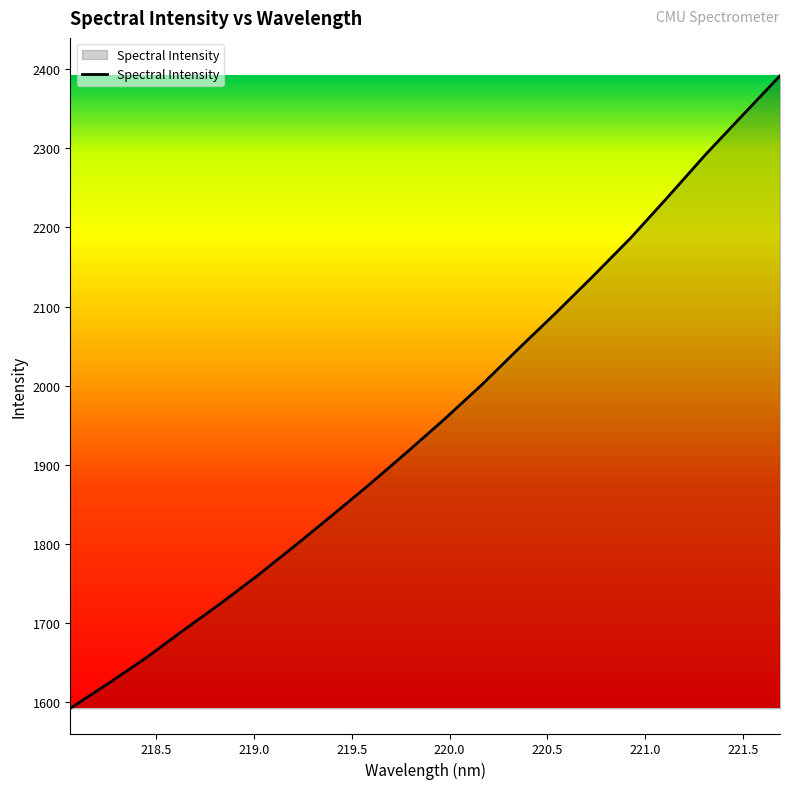

What is the maximum value shown in the chart?

2391.7